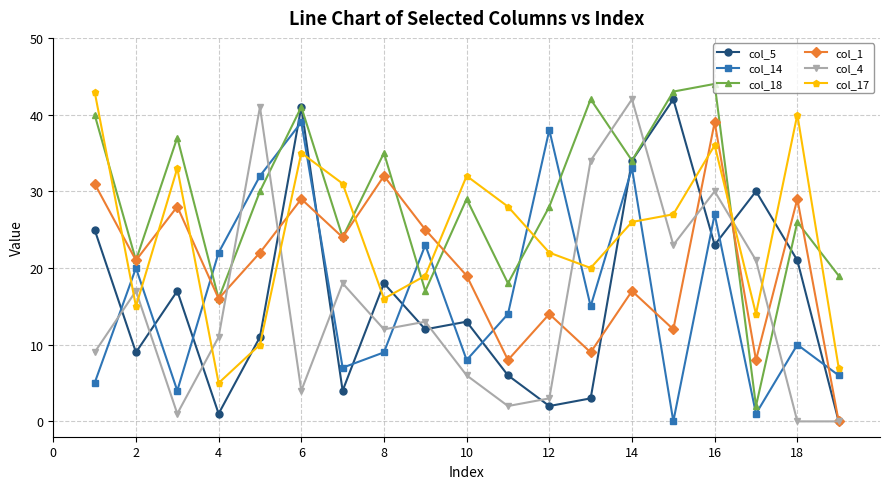

What is the maximum value shown in the chart?

44